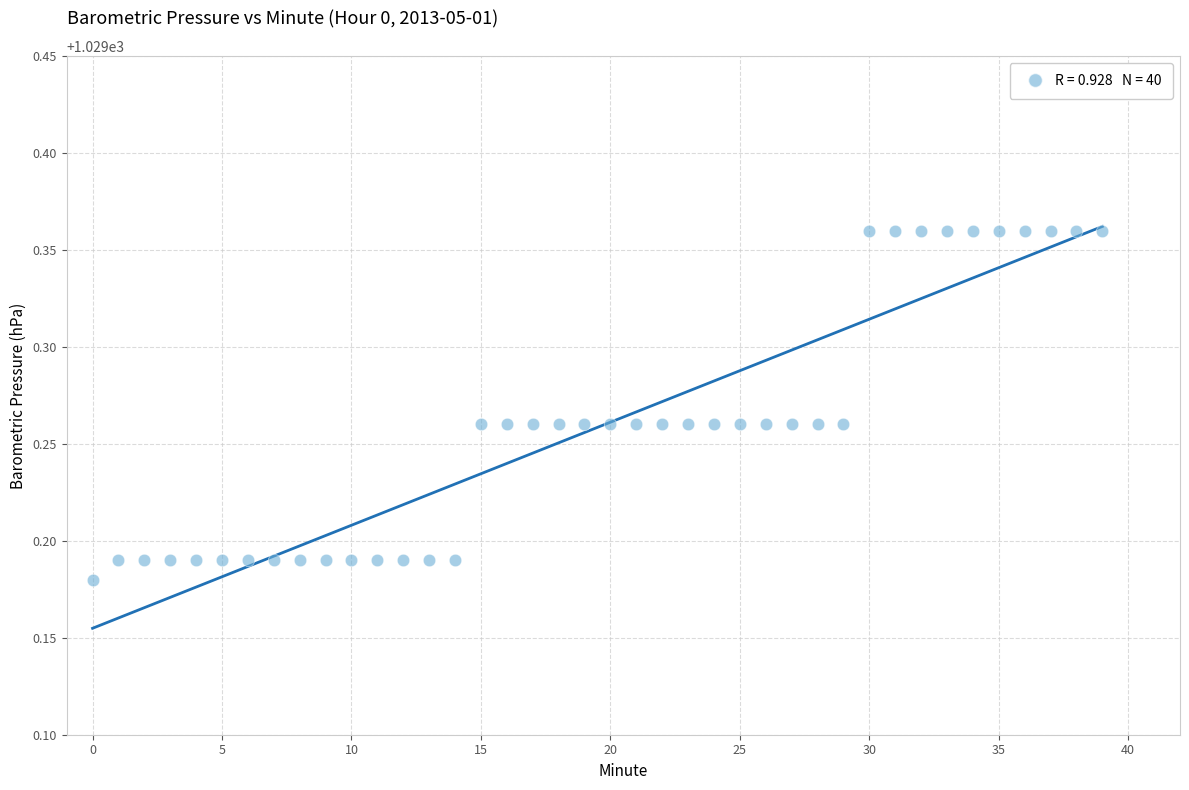

Count the number of points in this scatter plot.

40